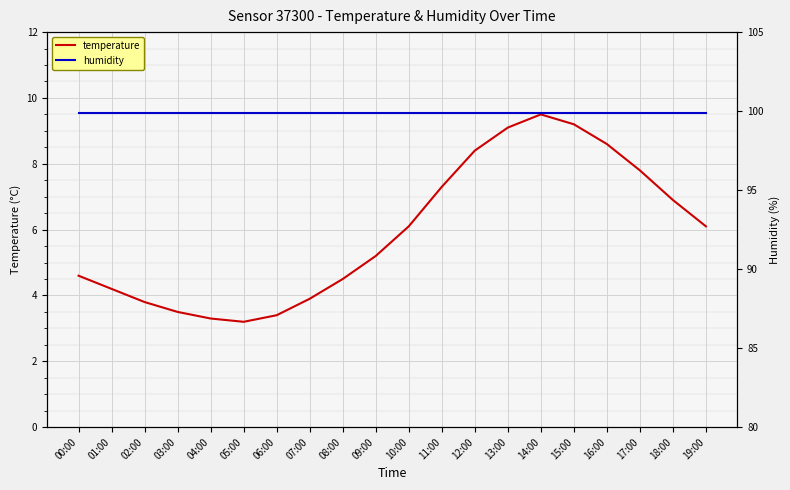

Which series has the largest total across all categories?

humidity